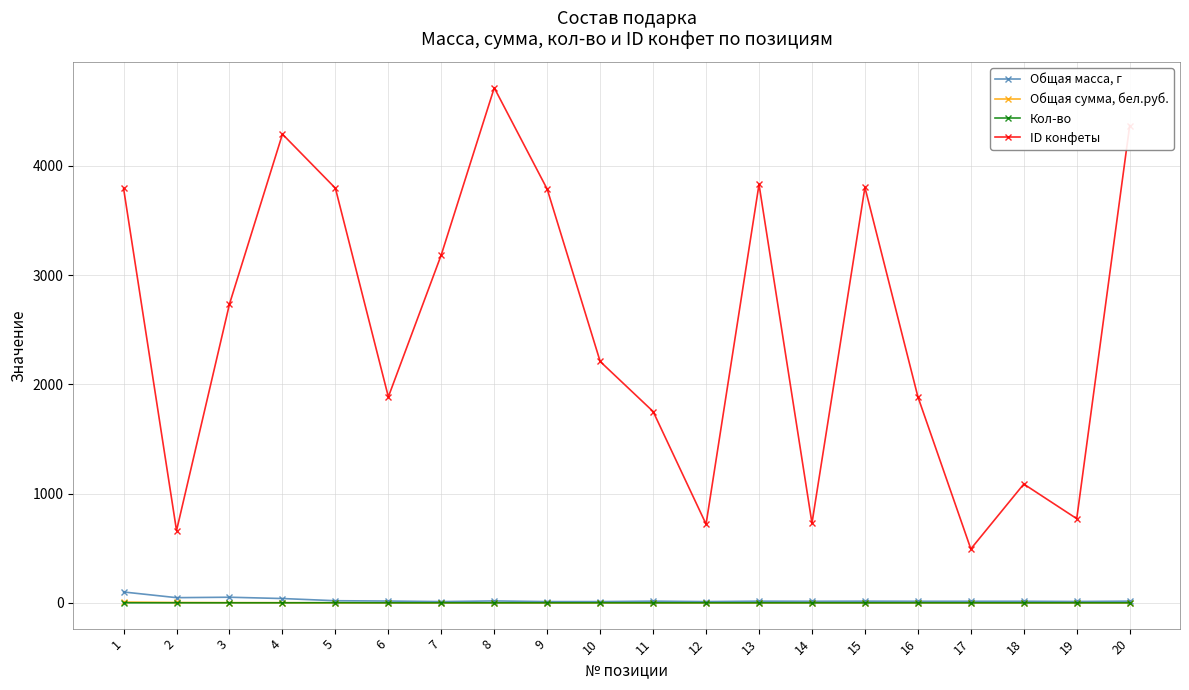

What is the value of the ID конфеты point at the 2nd from the left?

662.0